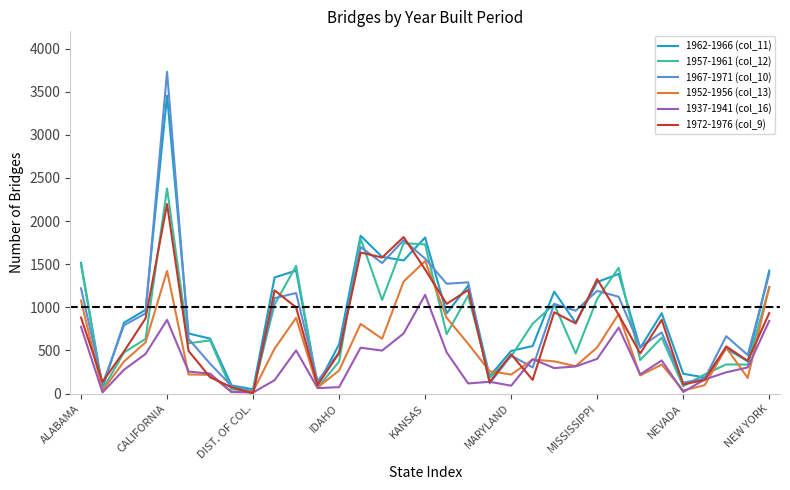

True or false: 1972-1976 (col_9) and 1962-1966 (col_11) intersect in this chart.

True